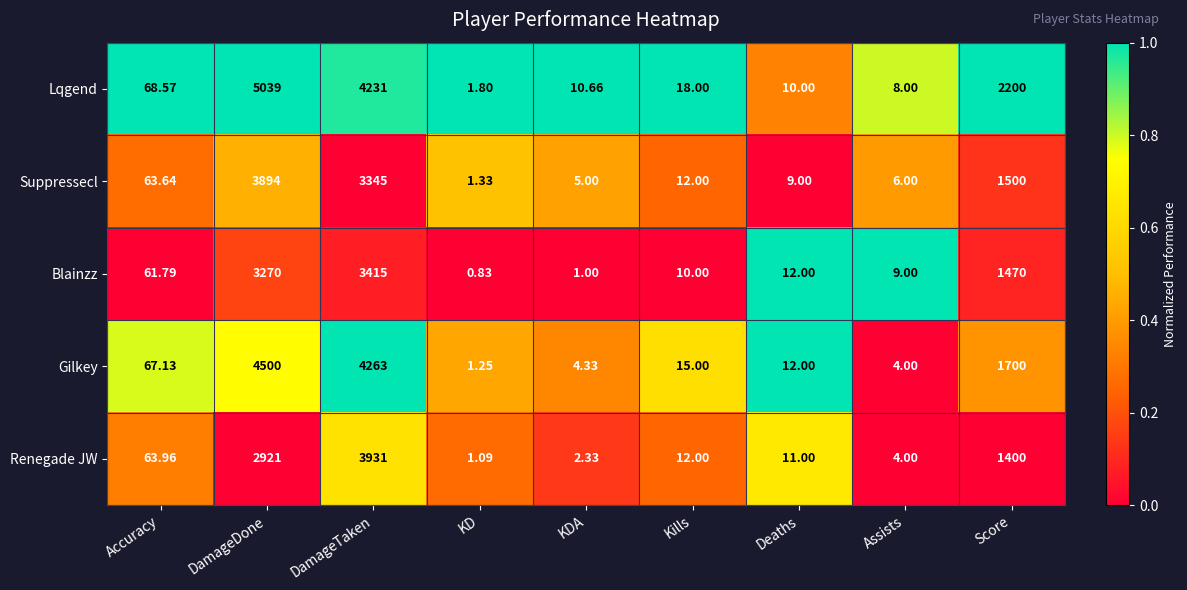

List the labels in order of Lqgend value, largest first.

DamageDone, DamageTaken, Score, Accuracy, Kills, KDA, Deaths, Assists, KD